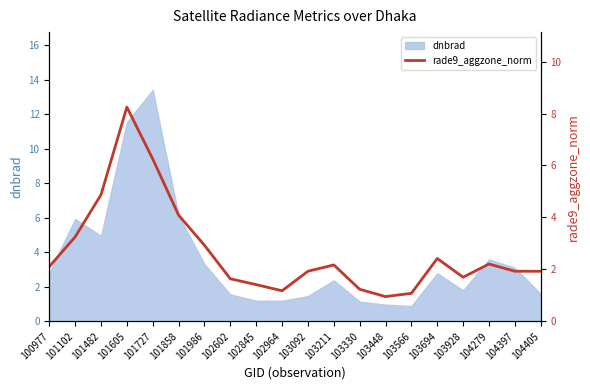

Reading right to left, list all the values displayed in this chart.

104405=1.9	104397=1.9	104279=2.2	103928=1.7	103694=2.4	103566=1.1	103448=1.0	103330=1.2	103211=2.2	103092=1.9	102964=1.2	102845=1.4	102602=1.6	101986=2.9	101858=4.1	101727=6.3	101605=8.2	101482=4.9	101102=3.2	100977=2.1